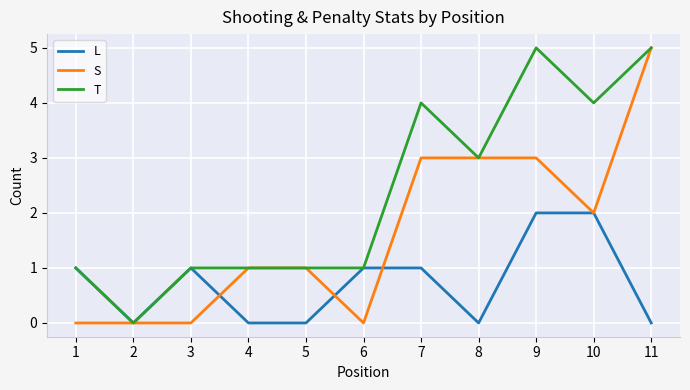

What is the difference between the T values at 3 and 11?

4